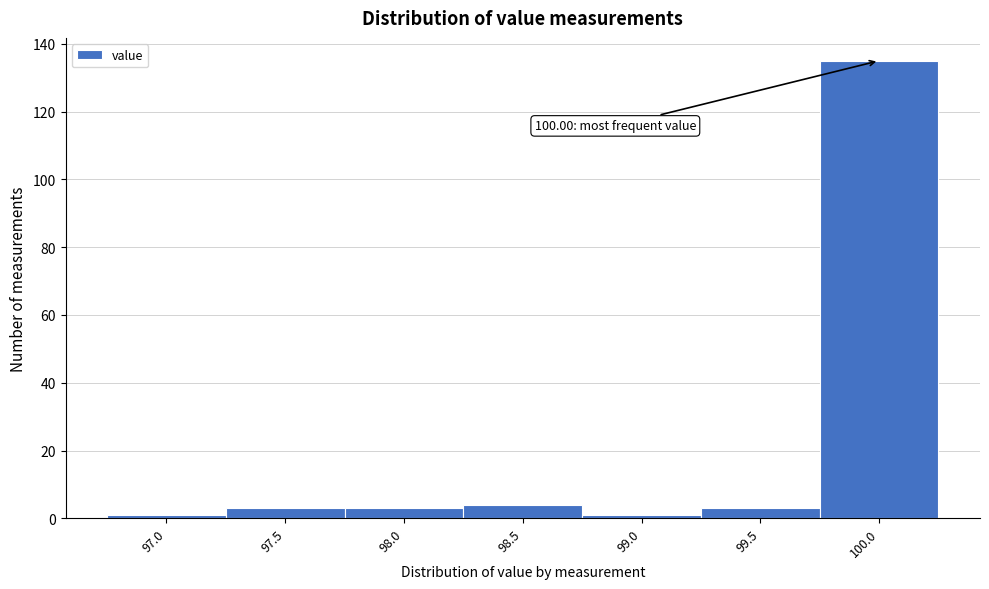

Reading right to left, list all the values displayed in this chart.

100.0=135	99.5=3	99.0=1	98.5=4	98.0=3	97.5=3	97.0=1